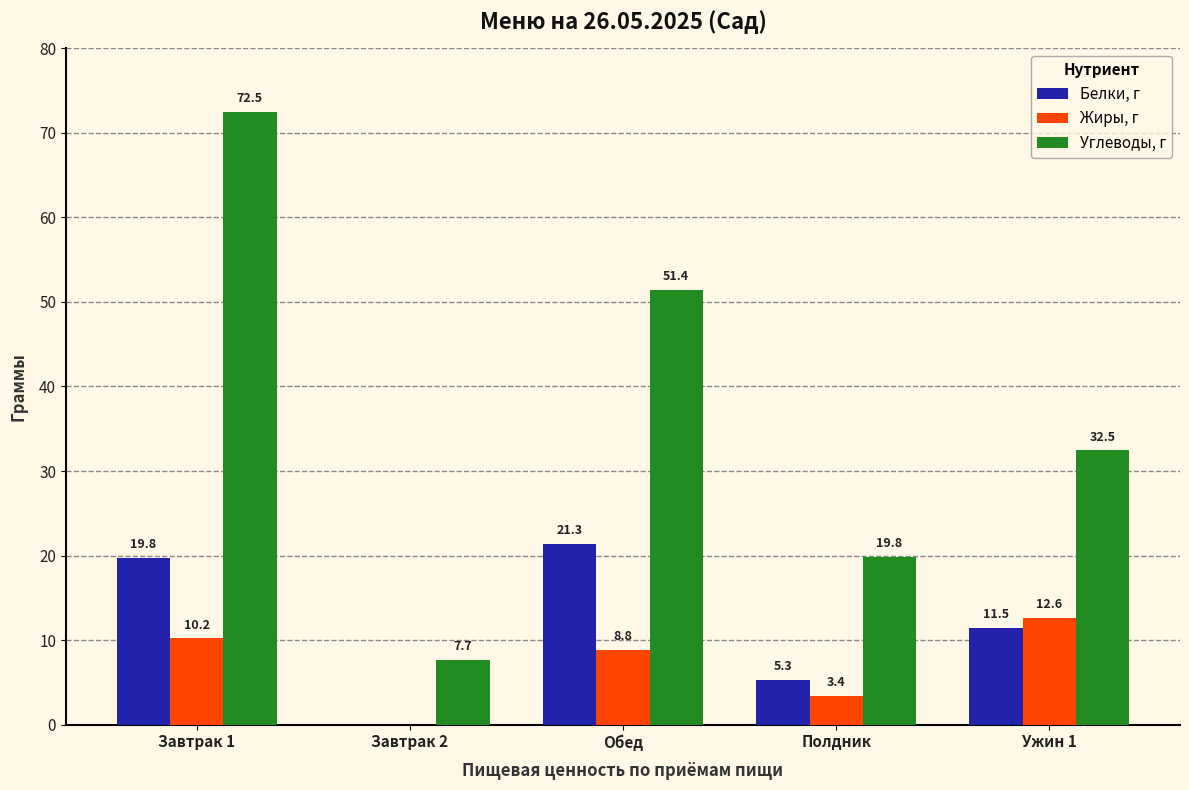

What is the average value of the Белки, г series?

11.6